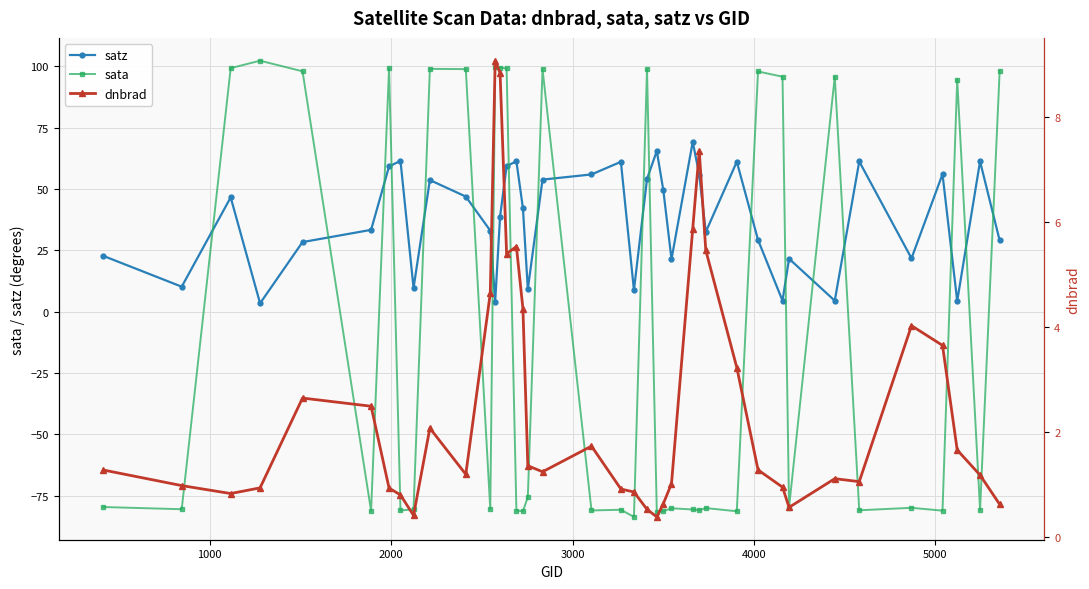

How many values in the sata series exceed -80?

19